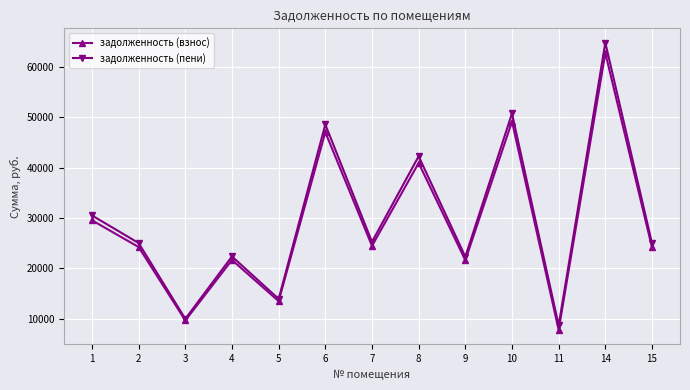

At which category does задолженность (пени) reach its first local peak?

4